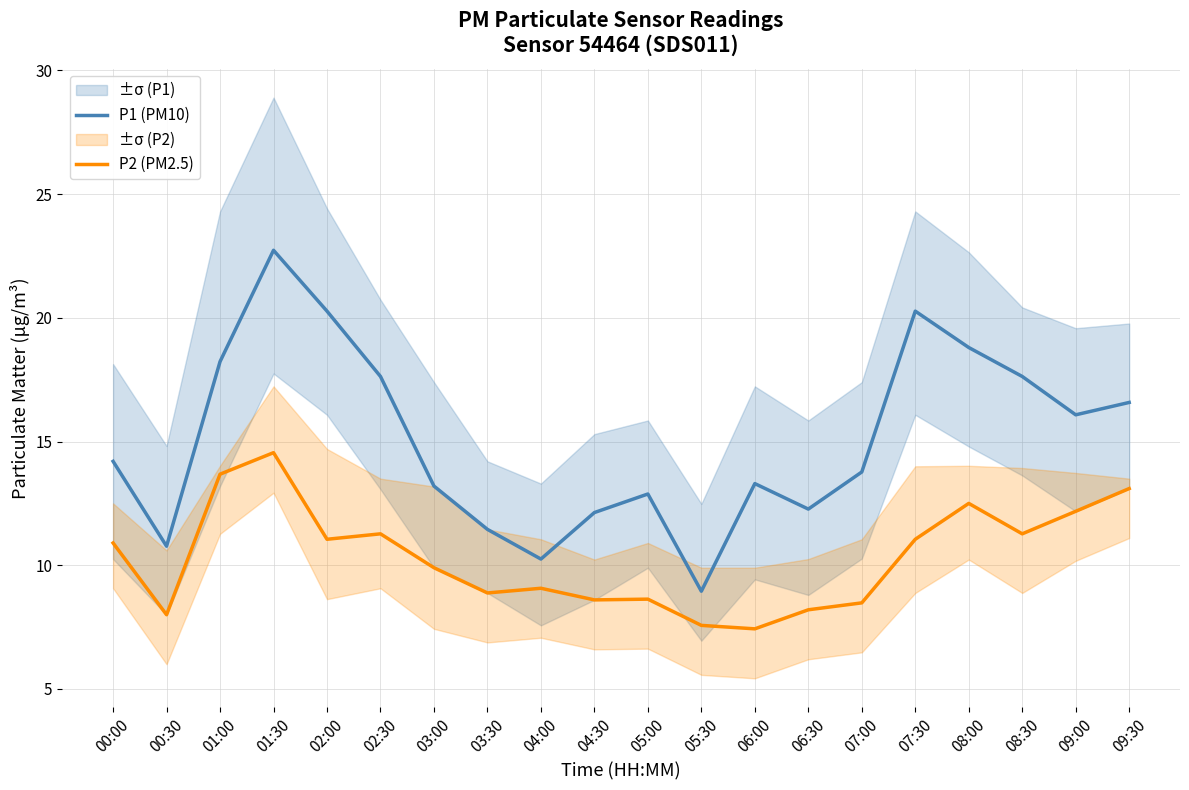

List the series in order of their overall mean, highest first.

P1 (PM10), P2 (PM2.5)